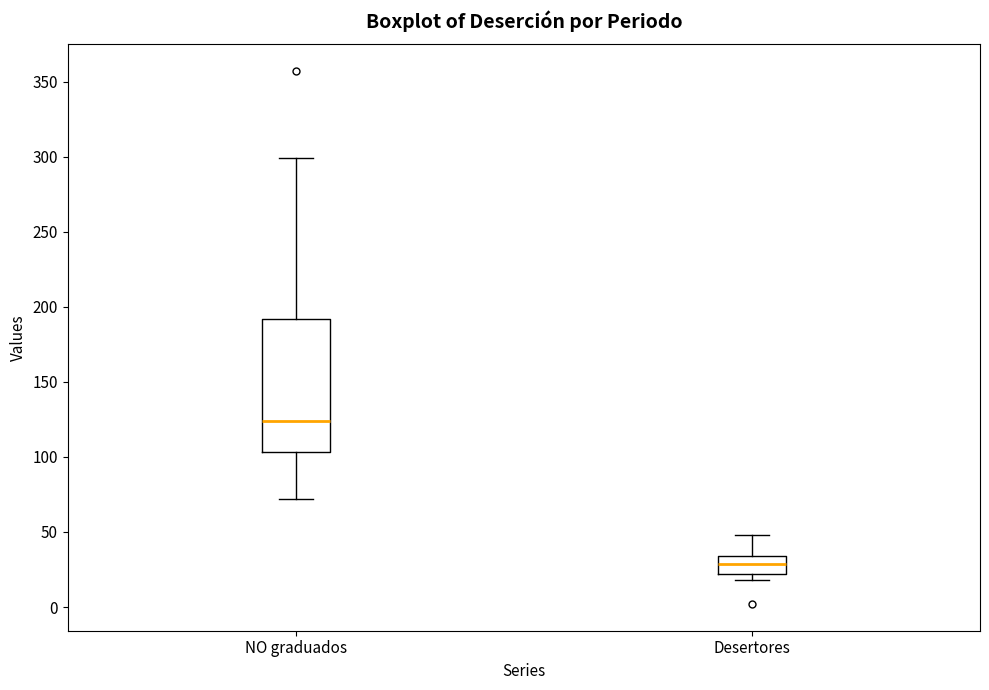

Which box has the highest median line?

NO graduados